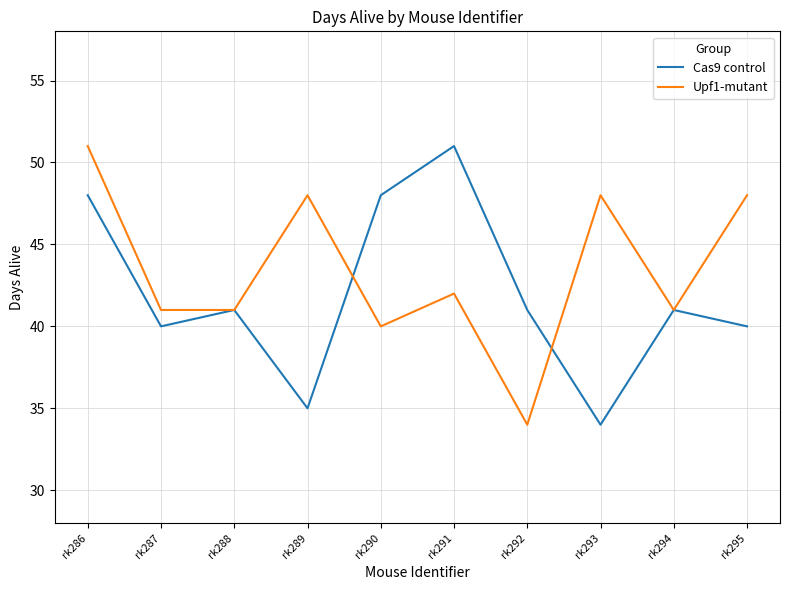

In Cas9 control, how many points are higher than both neighbors (excluding endpoints)?

3